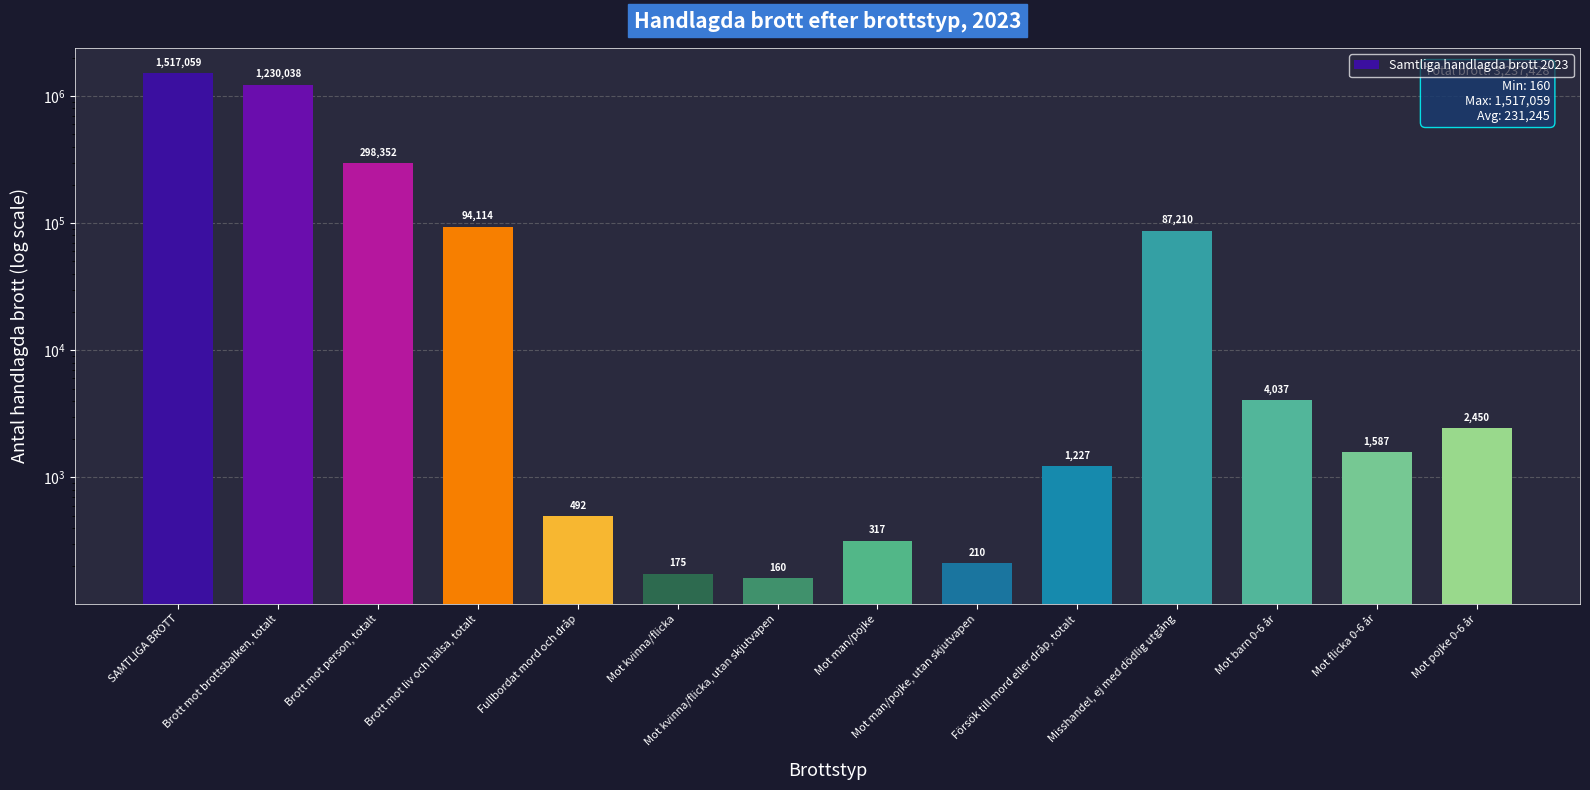

How many bars are there in total?

14